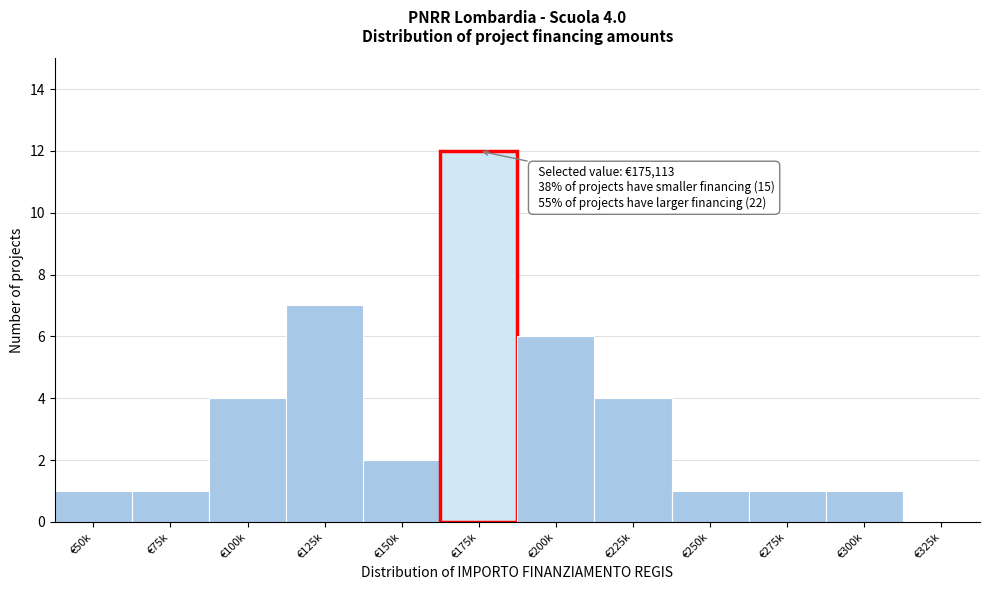

Reading right to left, what are all the values shown in this chart?

€325k=0	€300k=1	€275k=1	€250k=1	€225k=4	€200k=6	€175k=12	€150k=2	€125k=7	€100k=4	€75k=1	€50k=1